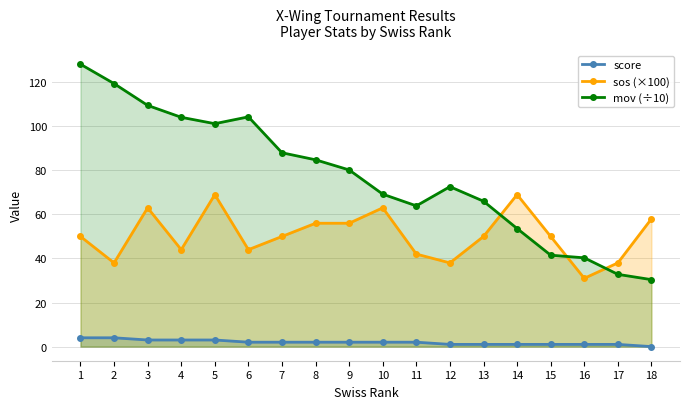

Reading right to left, what are all the values shown in this chart?

score: 0.0	1.0	1.0	1.0	1.0	1.0	1.0	2.0	2.0	2.0	2.0	2.0	2.0	3.0	3.0	3.0	4.0	4.0
sos (×100): 58.0	38.0	31.0	50.0	69.0	50.0	38.0	42.0	63.0	56.0	56.0	50.0	44.0	69.0	44.0	63.0	38.0	50.0
mov (÷10): 30.4	32.8	40.3	41.5	53.6	66.0	72.6	63.9	69.2	80.2	84.8	88.0	104.3	101.2	104.1	109.5	119.4	128.2